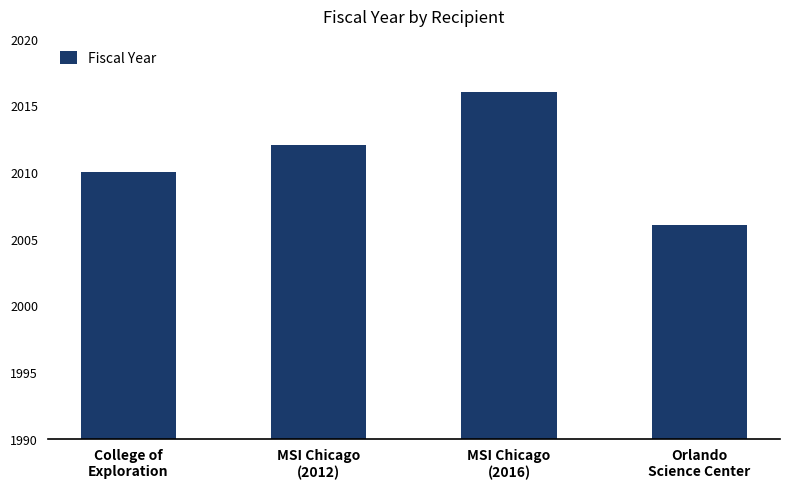

What is the change in value from College of
Exploration to Orlando
Science Center?

-4